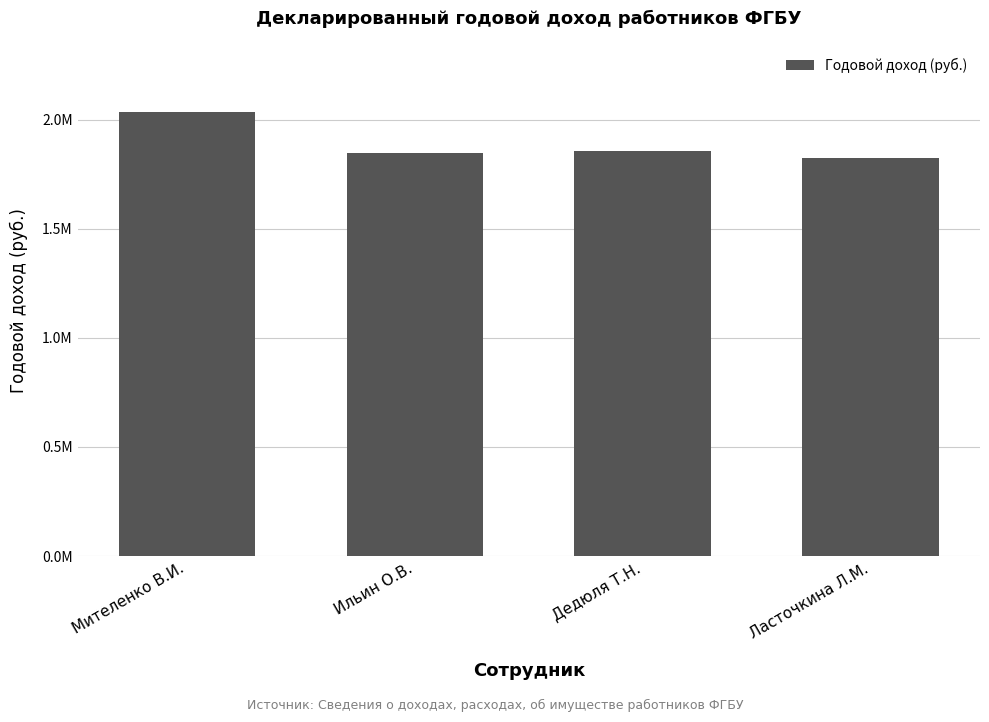

Reading left to right, list all the values displayed in this chart.

Мителенко В.И.=2037761.9	Ильин О.В.=1846804.9	Дедюля Т.Н.=1858998.1	Ласточкина Л.М.=1826664.1